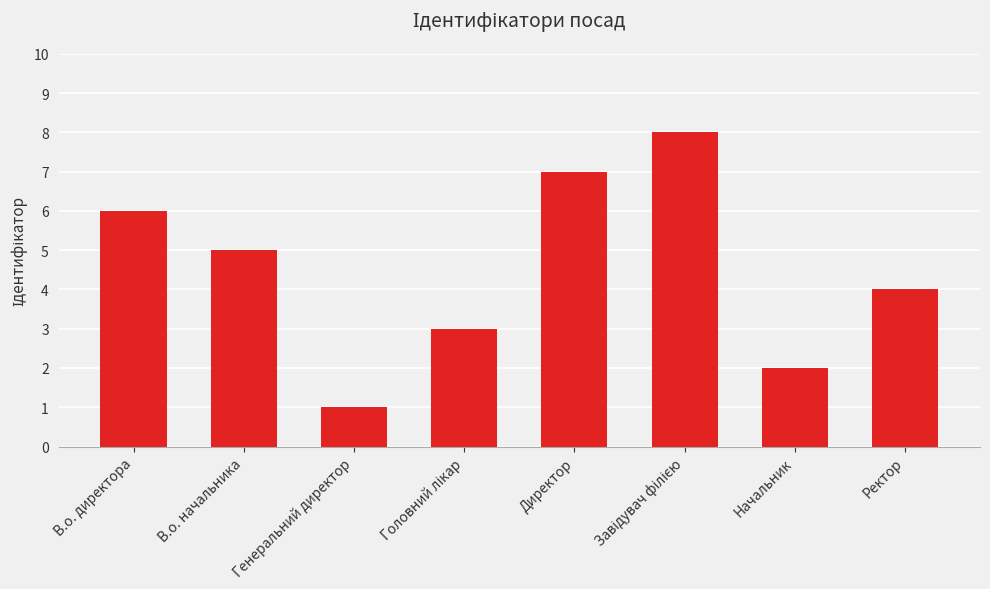

What is the ratio of the value at Генеральний директор to the value at В.о. начальника?

0.2